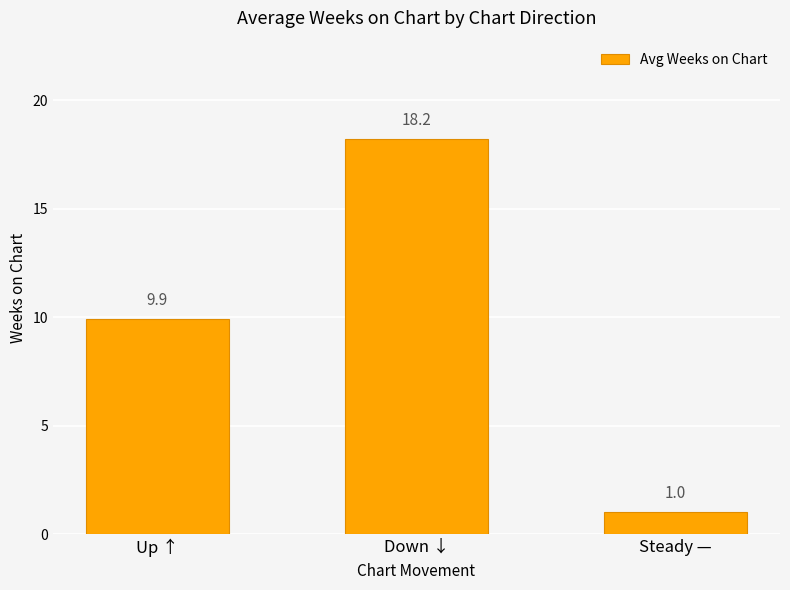

What is the average value?

9.7